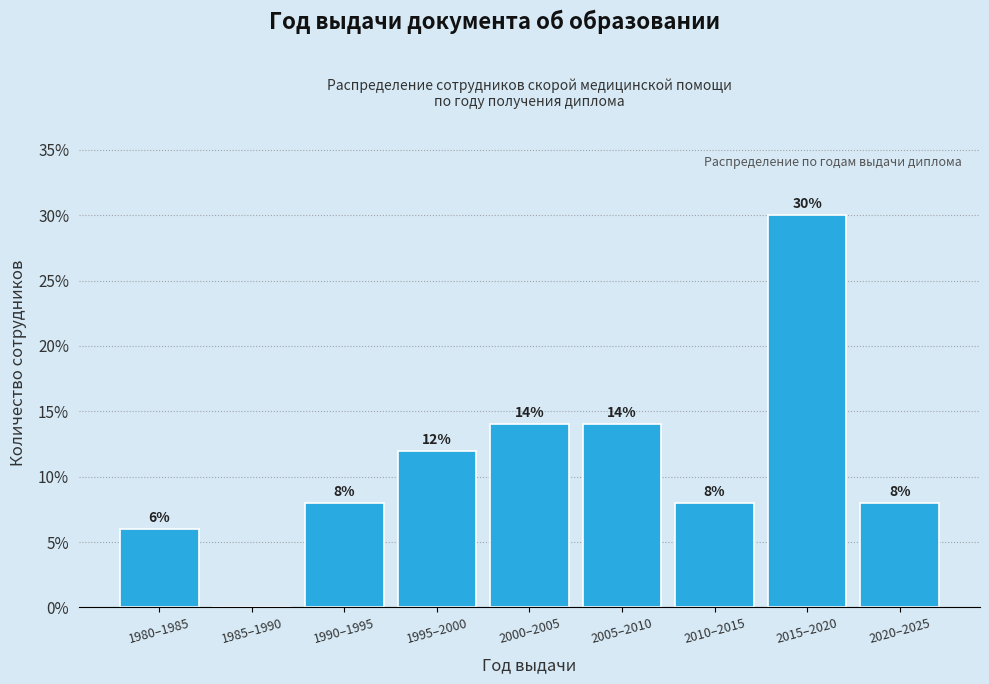

Reading left to right, extract all data points from this chart.

1980–1985=6.0	1985–1990=0.0	1990–1995=8.0	1995–2000=12.0	2000–2005=14.0	2005–2010=14.0	2010–2015=8.0	2015–2020=30.0	2020–2025=8.0